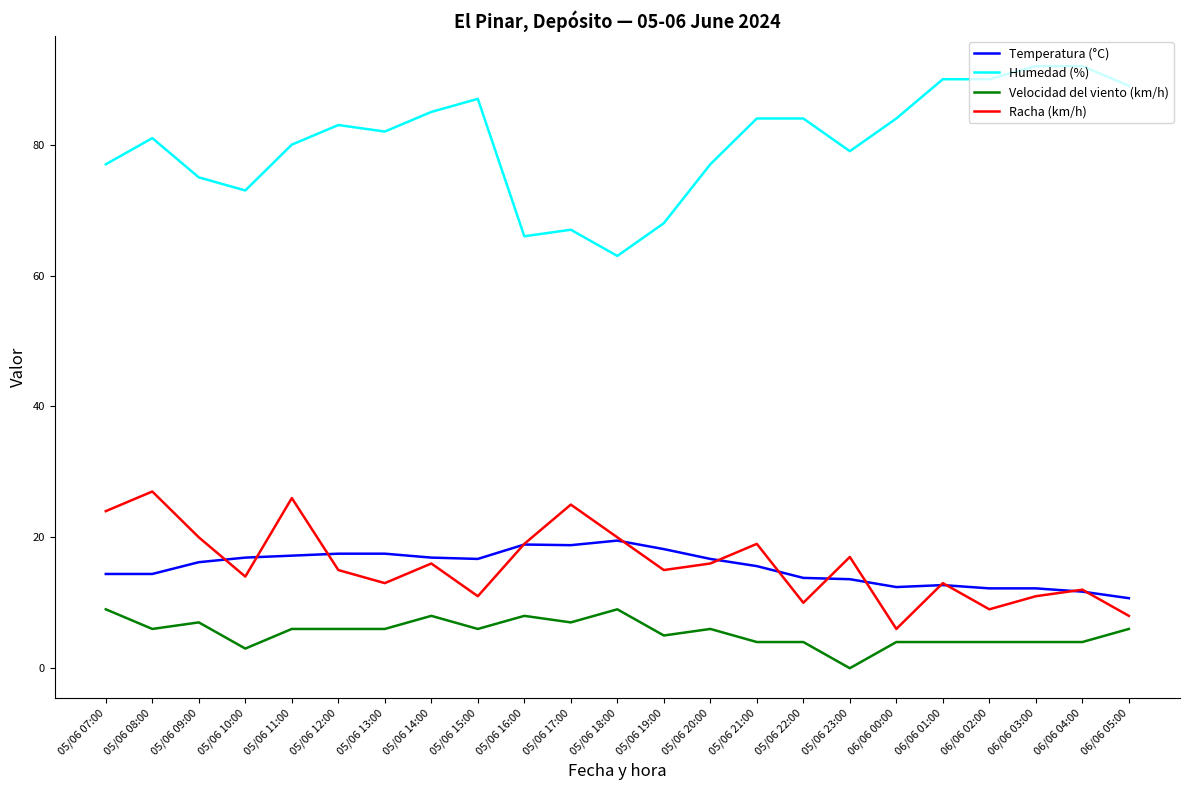

True or false: Humedad (%) and Velocidad del viento (km/h) intersect in this chart.

False